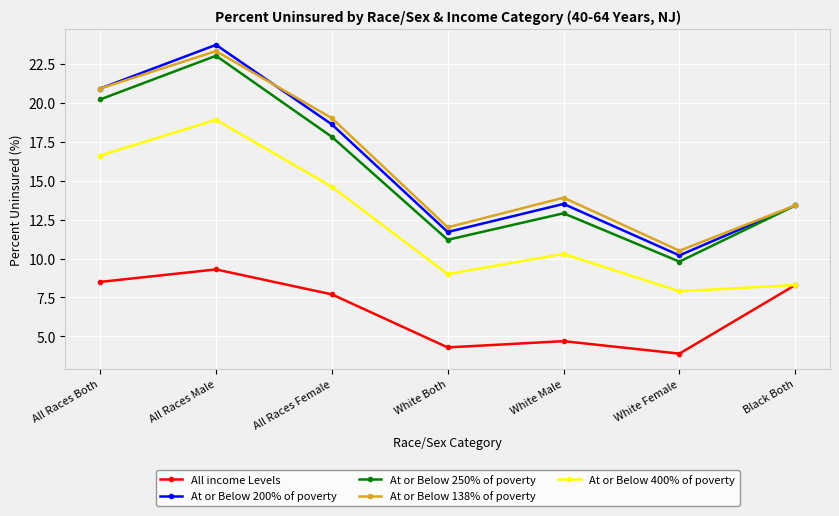

What is the difference between the At or Below 250% of poverty values at Black Both and White Male?

0.5